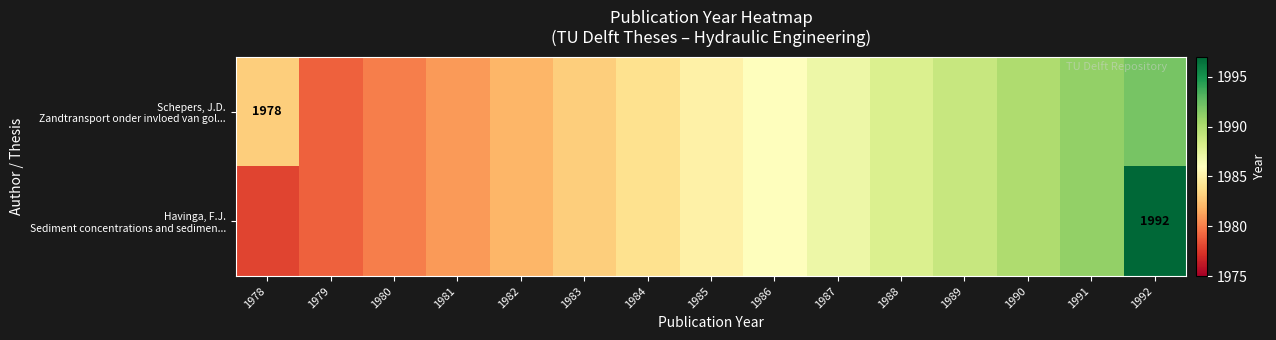

Between 1985 and 1991, which series saw the biggest shift?

Schepers, J.D. Zandtransport onder invloed van gol...